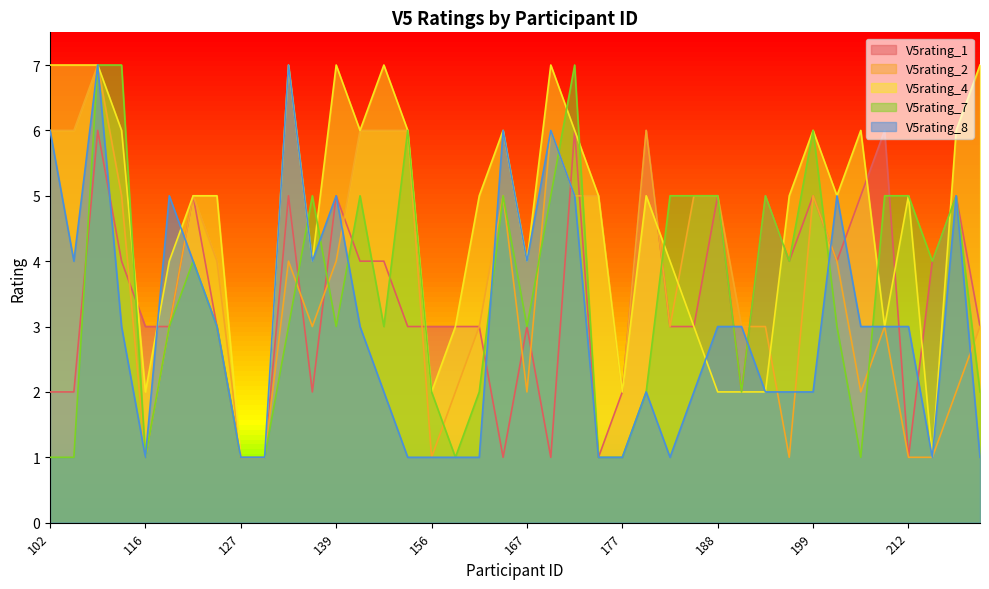

At 139, list the series in order from largest to smallest.

V5rating_4, V5rating_1, V5rating_8, V5rating_2, V5rating_7